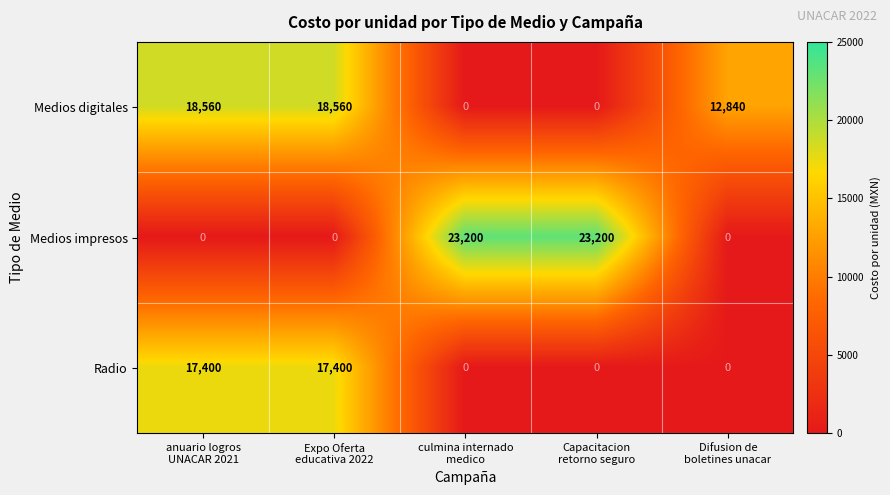

List the series in order of their overall mean, highest first.

Medios digitales, Medios impresos, Radio